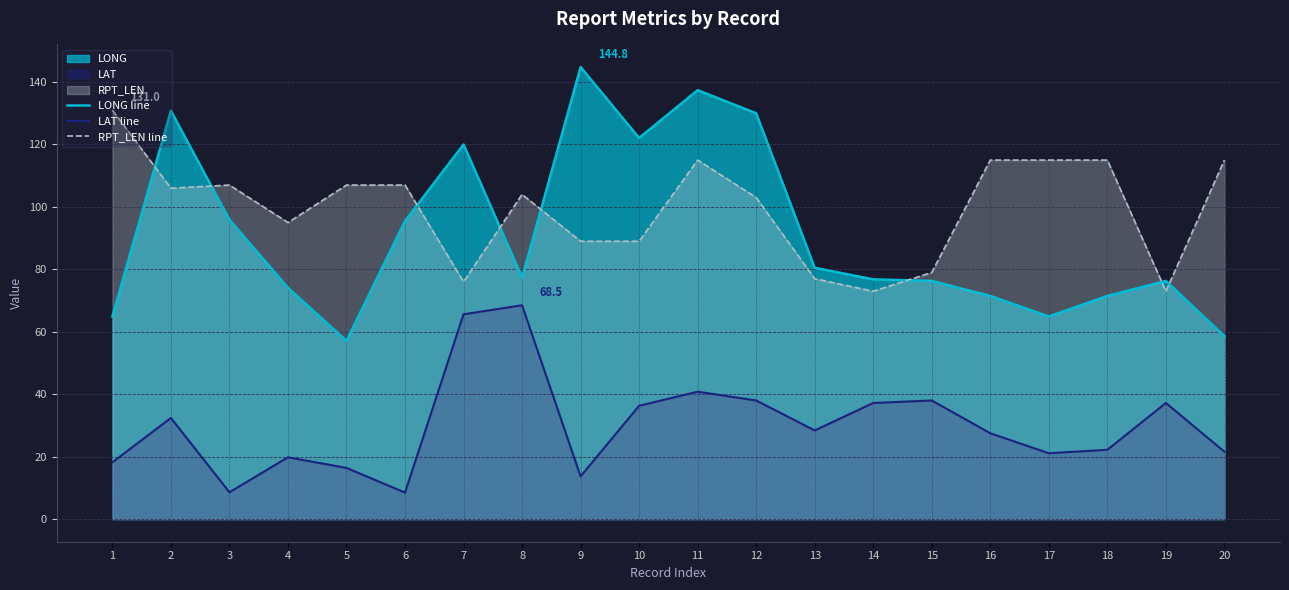

What is the total value across all series at 4?

188.9